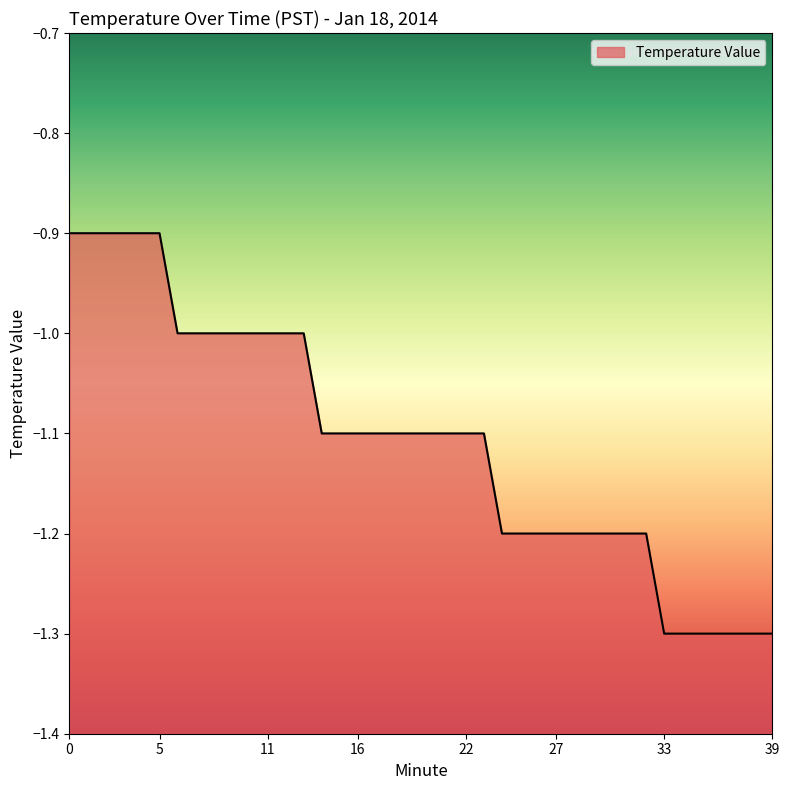

Is it true that the value at 16 is -1.1?

True